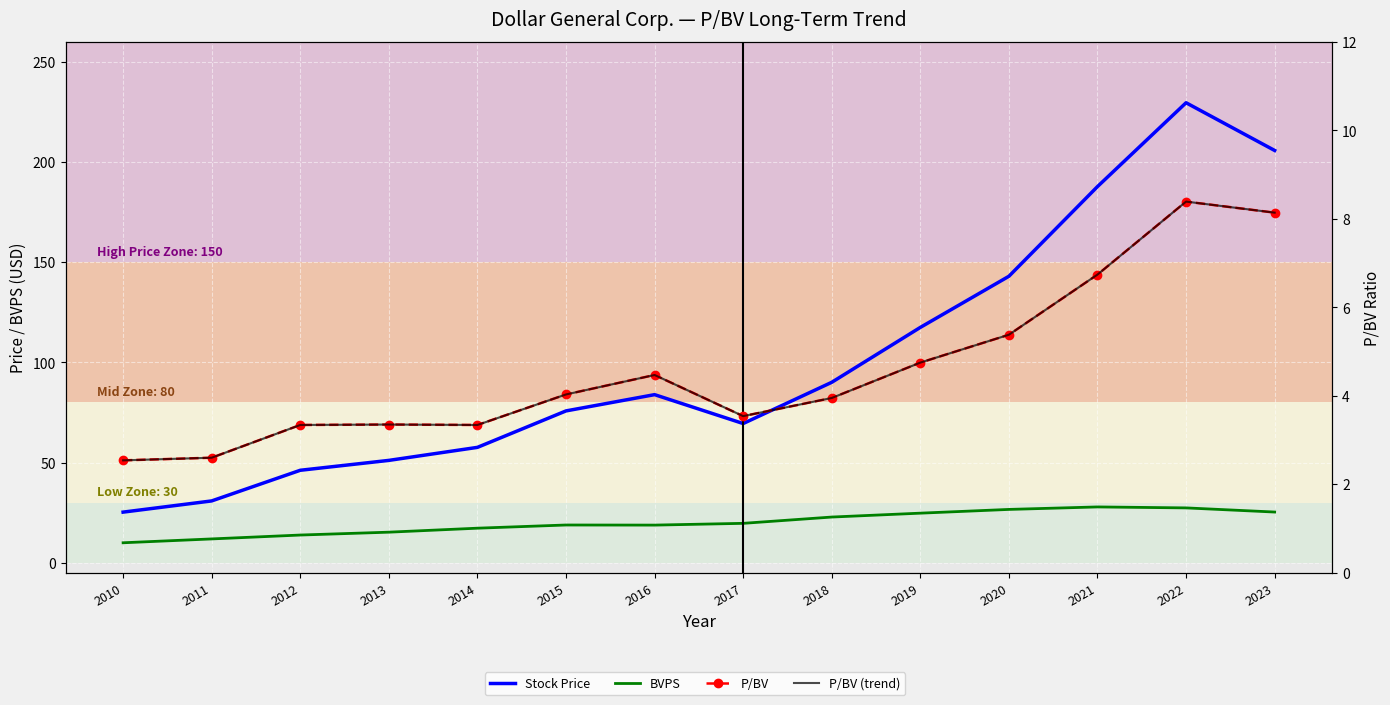

Is the value of P/BV (trend) at 2014 greater than the value of BVPS at 2013?

No